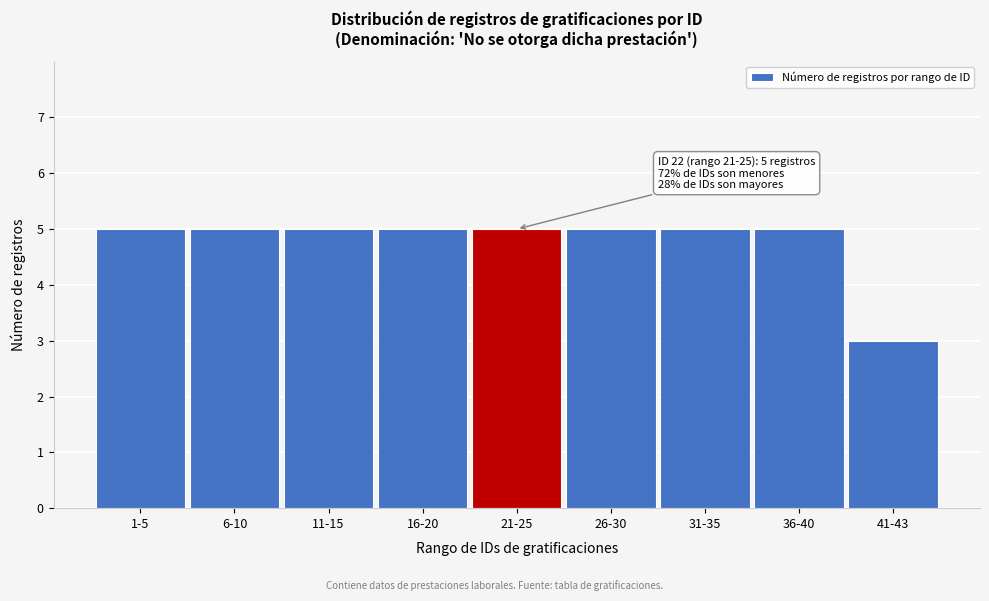

Reading left to right, list all the values displayed in this chart.

5	5	5	5	5	5	5	5	3